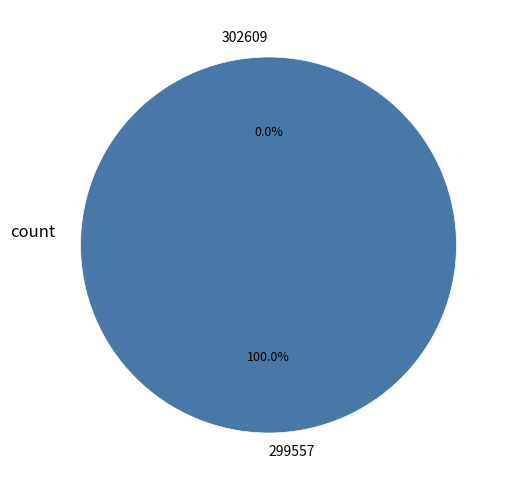

Which slice is the largest?

299557